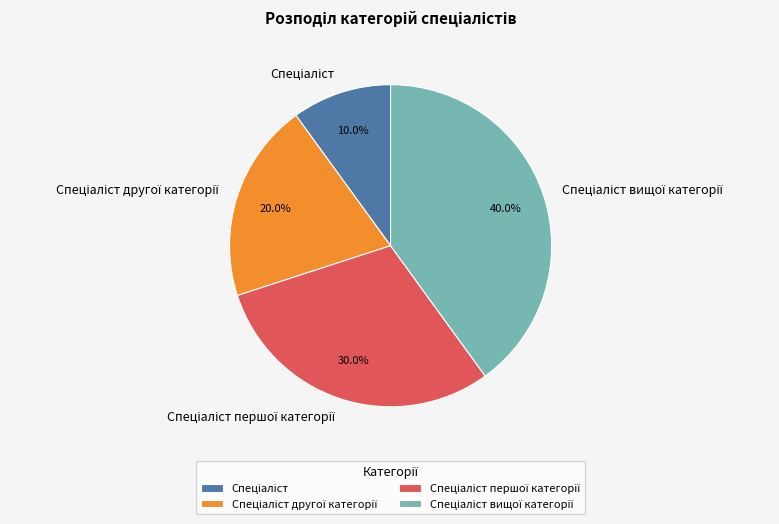

Is there a majority slice in this chart?

No